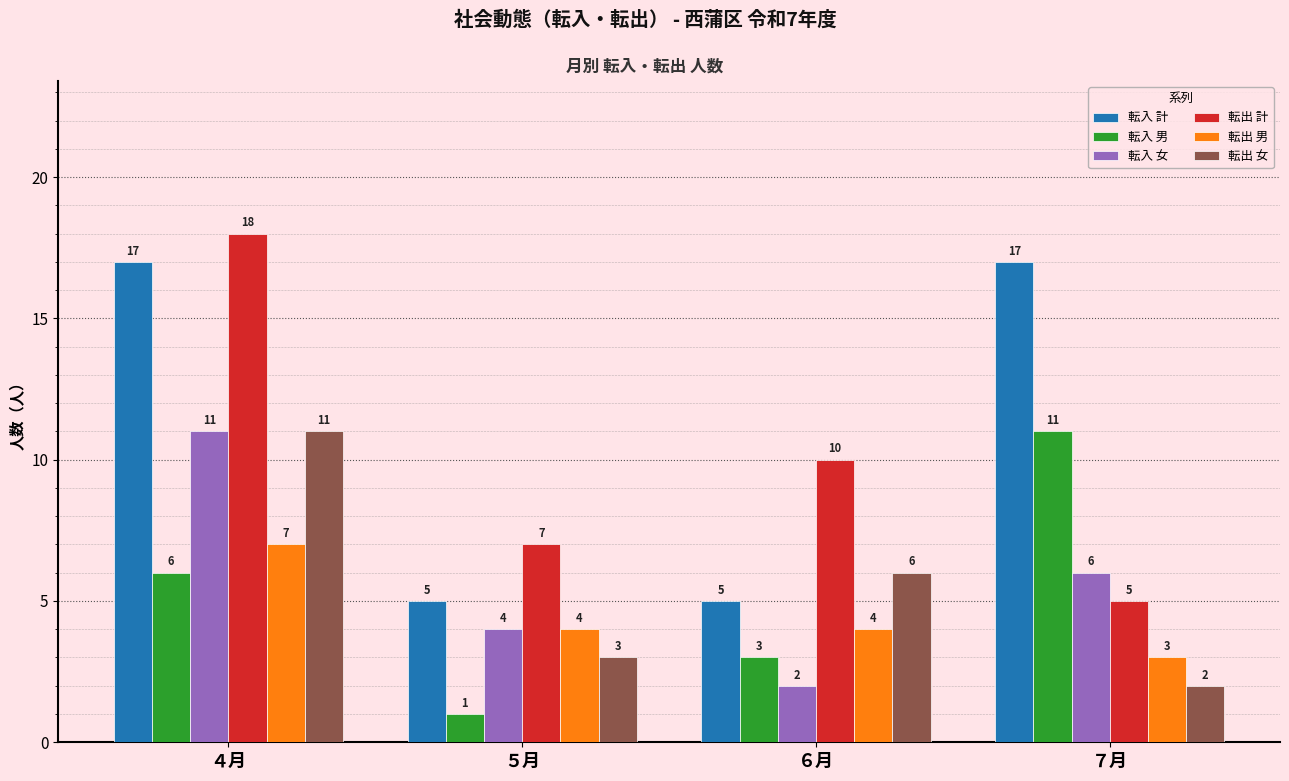

Reading left to right, what are all the values shown in this chart?

転入 計: 17	5	5	17
転入 男: 6	1	3	11
転入 女: 11	4	2	6
転出 計: 18	7	10	5
転出 男: 7	4	4	3
転出 女: 11	3	6	2